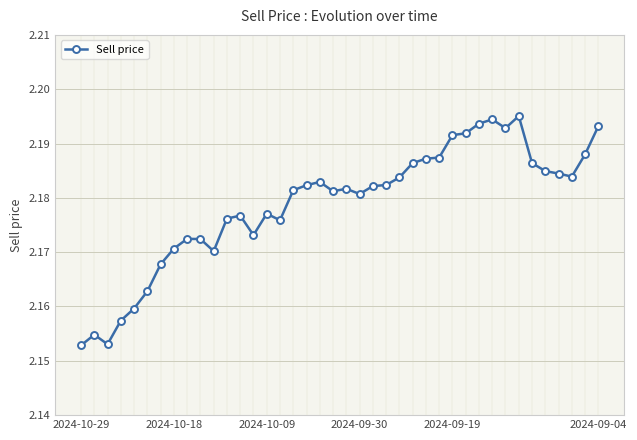

True or false: the data has more than 2 interior local peaks.

True